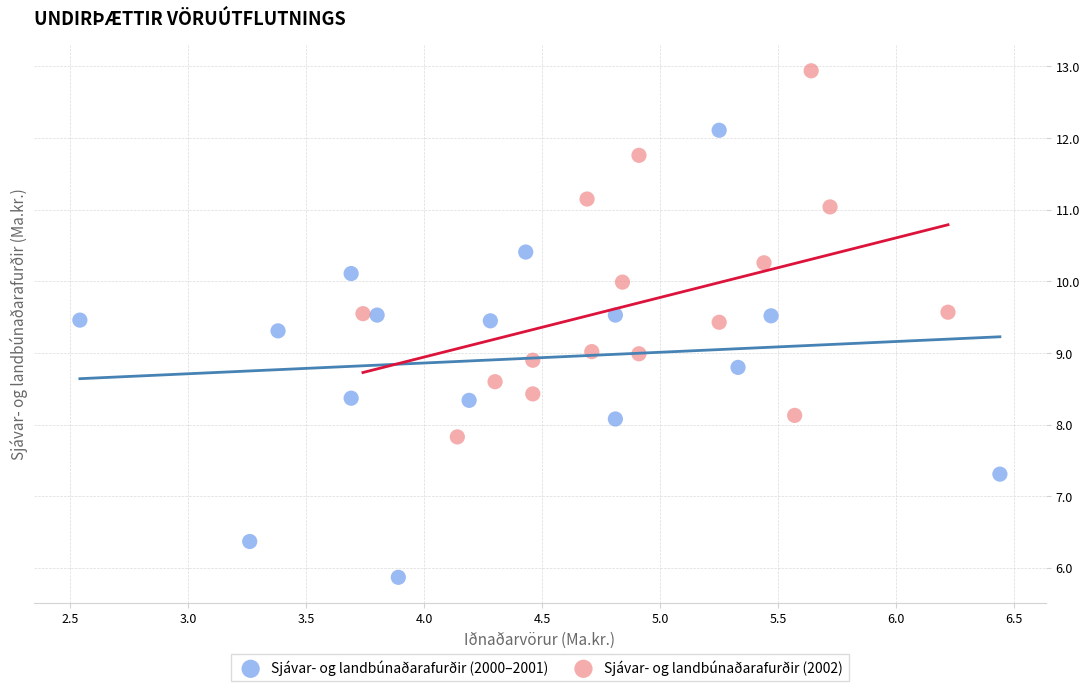

Which series contains the lowest Y value?

Sjávar- og landbúnaðarafurðir (2000–2001)